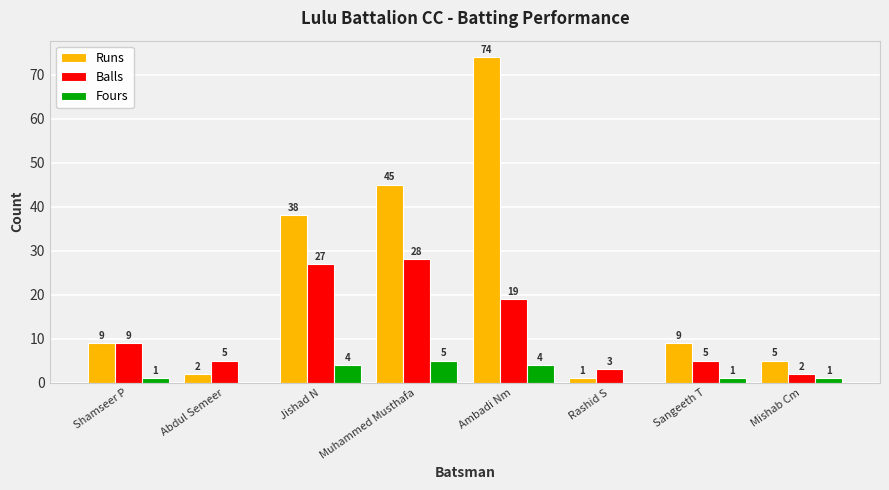

Is the value of Fours at Rashid S greater than the value of Balls at Ambadi Nm?

No